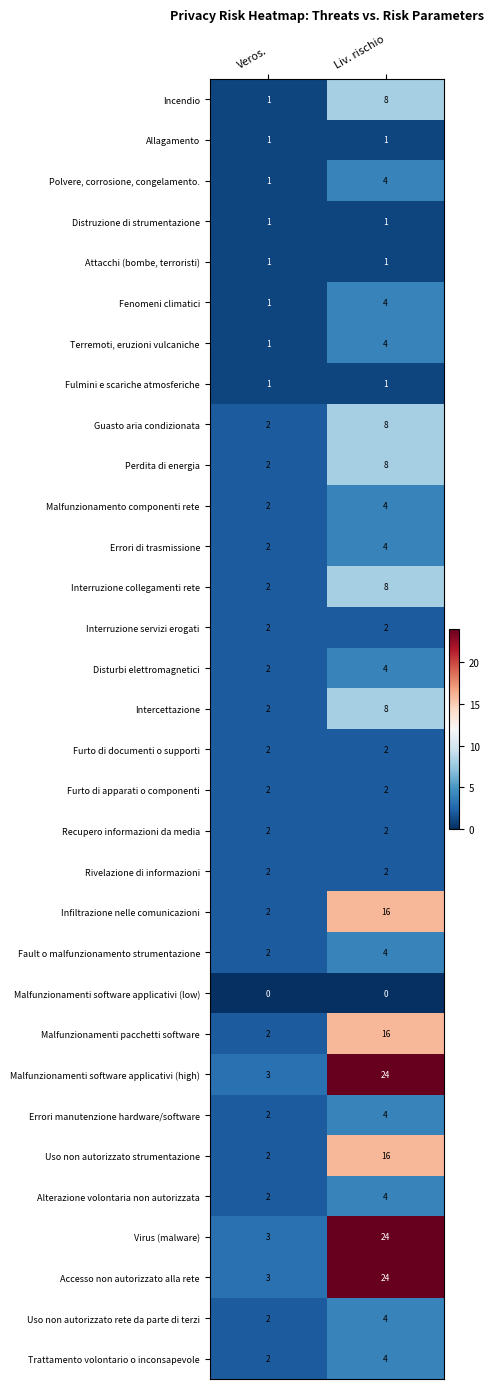

At which label does Malfunzionamenti pacchetti software reach its minimum?

Veros.